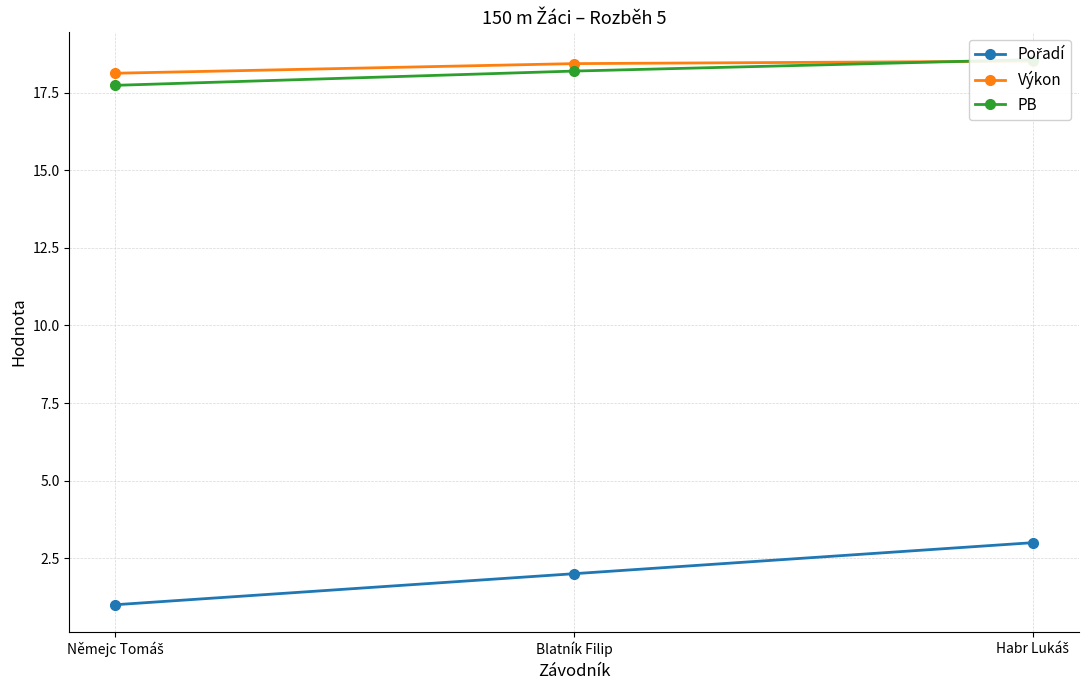

Is the value of Pořadí at Habr Lukáš greater than the value of PB at Němejc Tomáš?

No